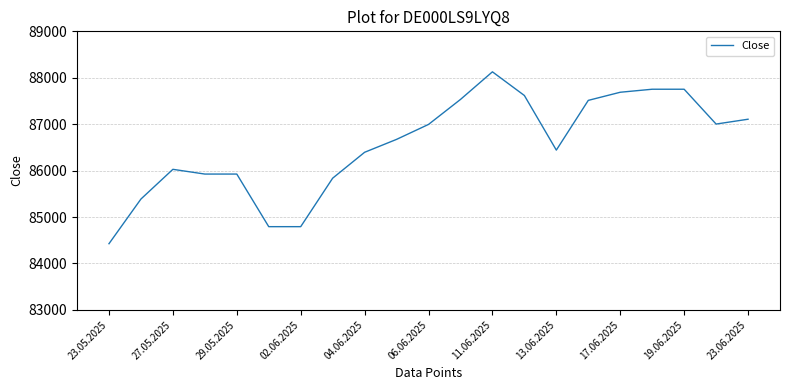

What is the difference between the maximum and minimum values?

3702